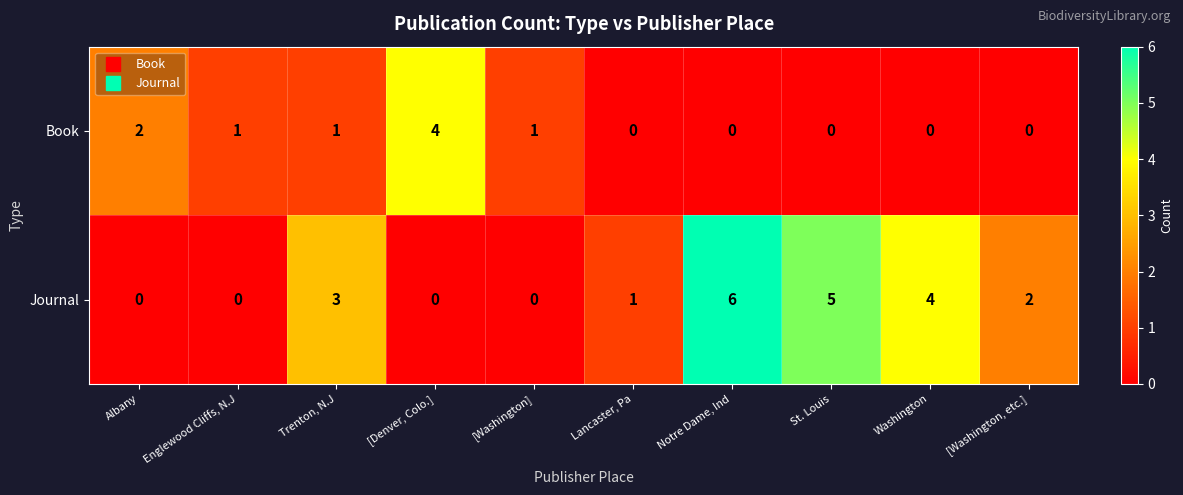

At which category is the sum across all series the highest?

Notre Dame, Ind